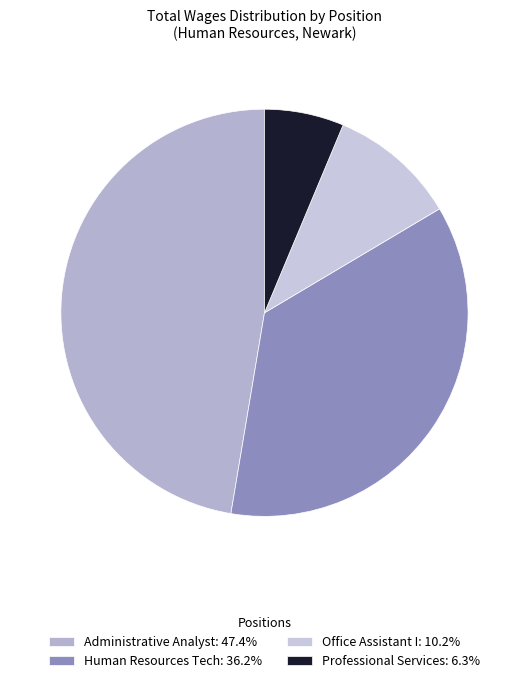

Rank the categories by value from highest to lowest.

Administrative Analyst, Human Resources Tech, Office Assistant I, Professional Services